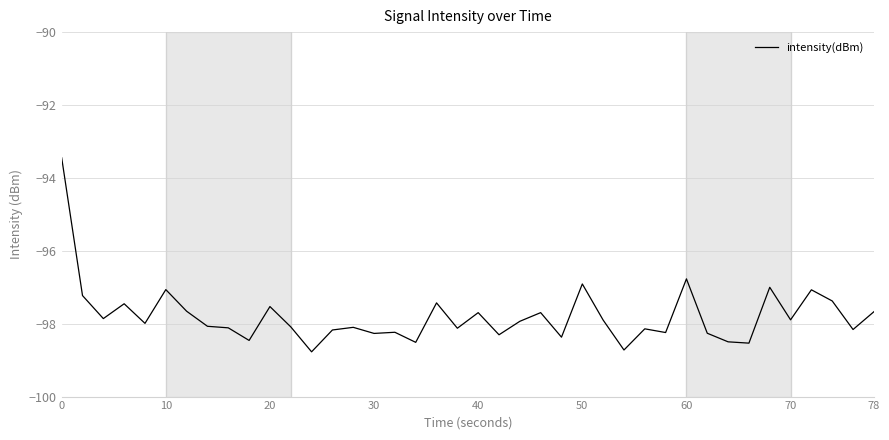

What is the maximum value shown in the chart?

-93.4